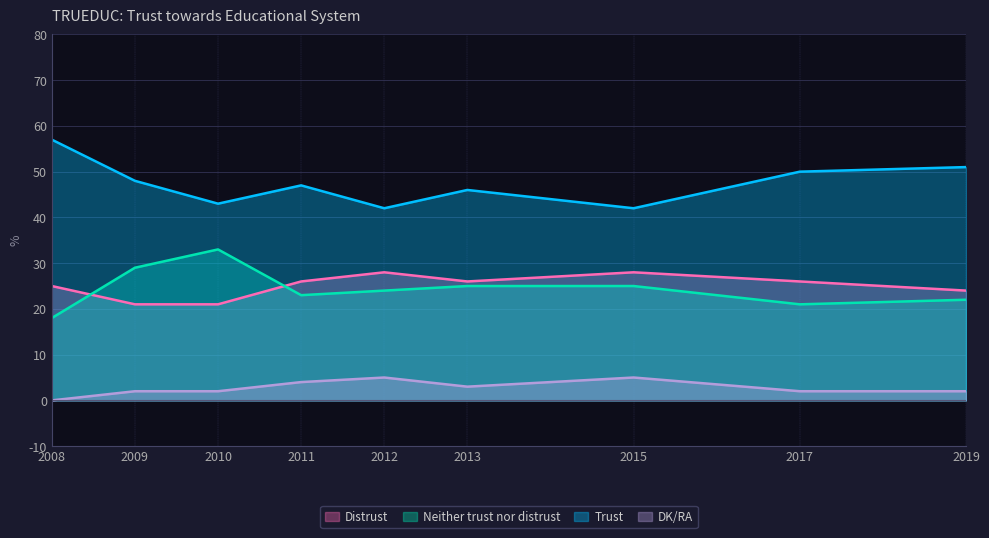

What is the difference between the maximum and minimum values in the Trust series?

15